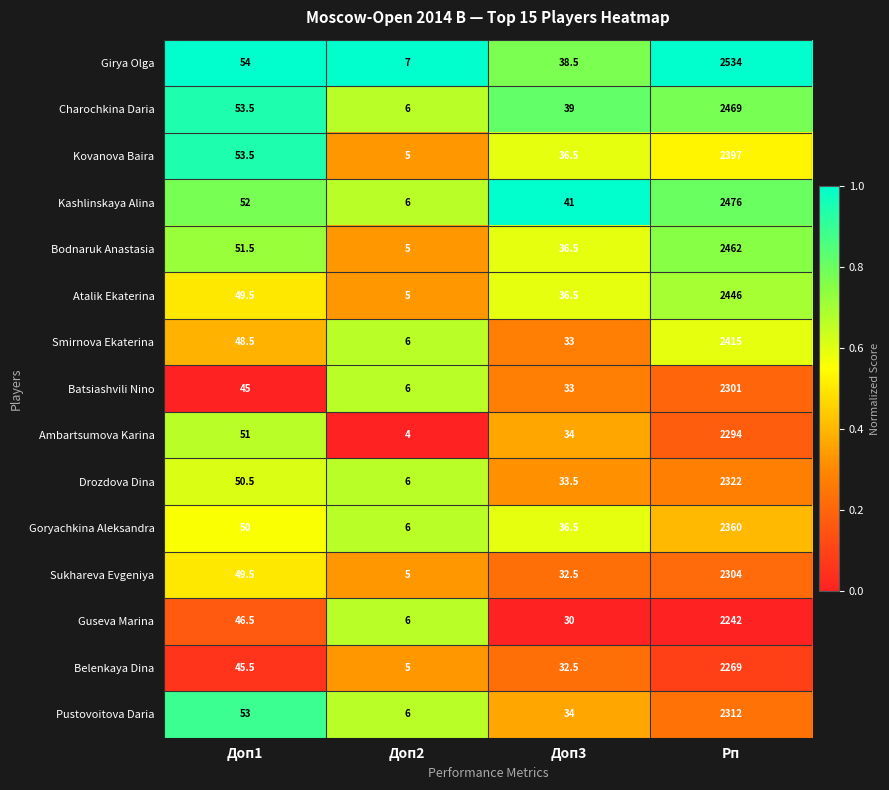

Rank the series by their maximum value, from lowest to highest.

Guseva Marina, Belenkaya Dina, Ambartsumova Karina, Batsiashvili Nino, Sukhareva Evgeniya, Pustovoitova Daria, Drozdova Dina, Goryachkina Aleksandra, Kovanova Baira, Smirnova Ekaterina, Atalik Ekaterina, Bodnaruk Anastasia, Charochkina Daria, Kashlinskaya Alina, Girya Olga